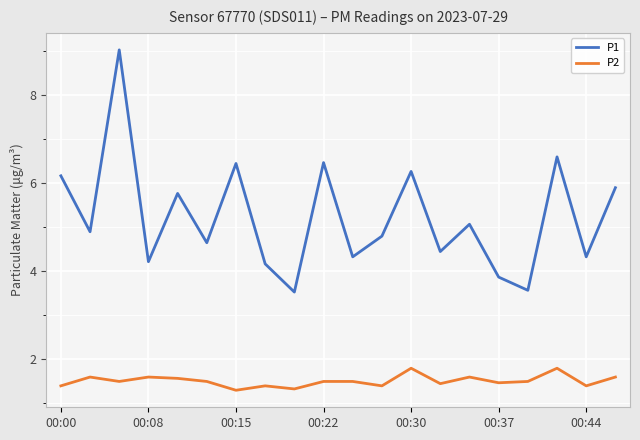

True or false: P1 and P2 cross at least once.

False